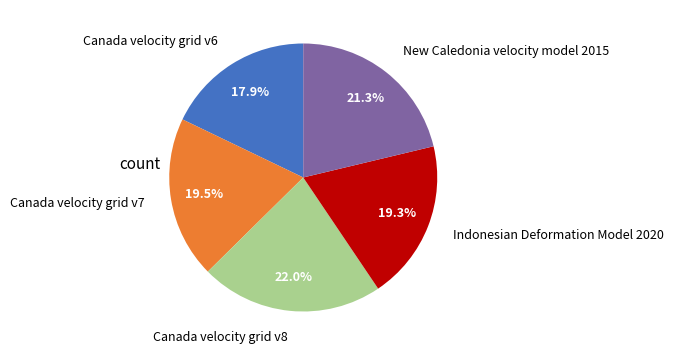

Which slice is the largest?

Canada velocity grid v8